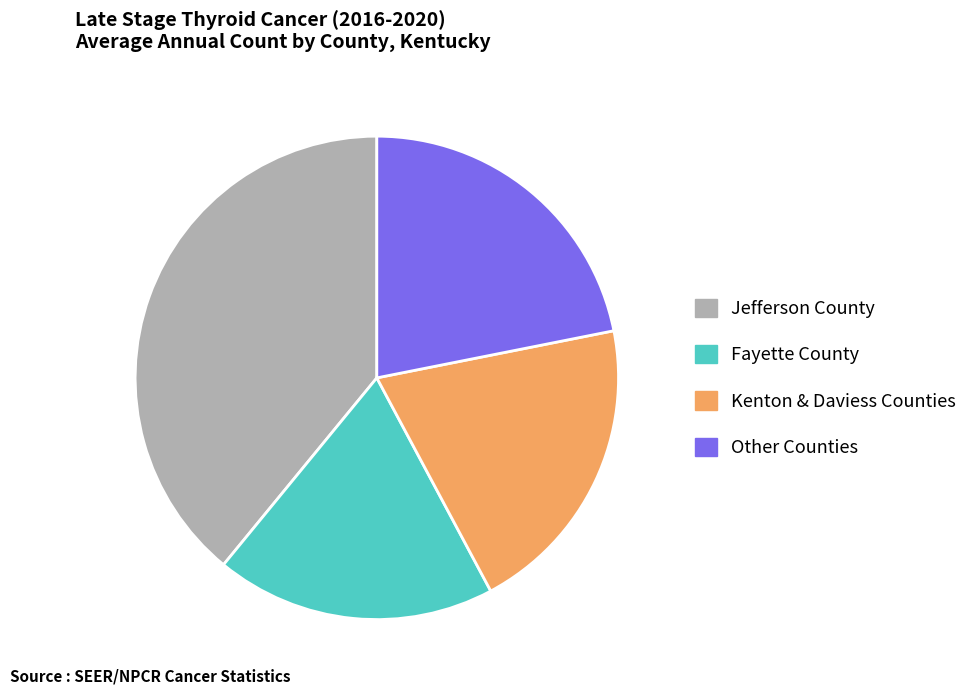

Rank the categories by value from lowest to highest.

Fayette County, Kenton & Daviess Counties, Other Counties, Jefferson County